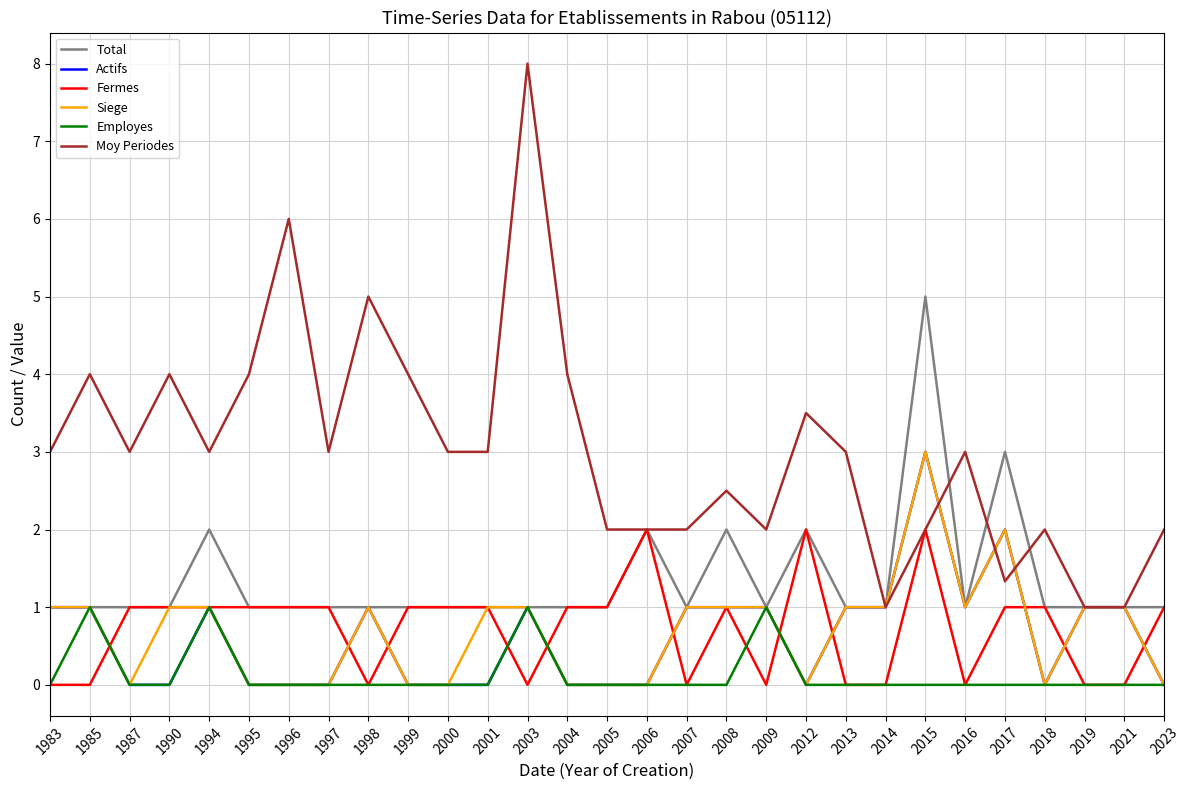

What value does the Moy Periodes series have at 2004?

4.0